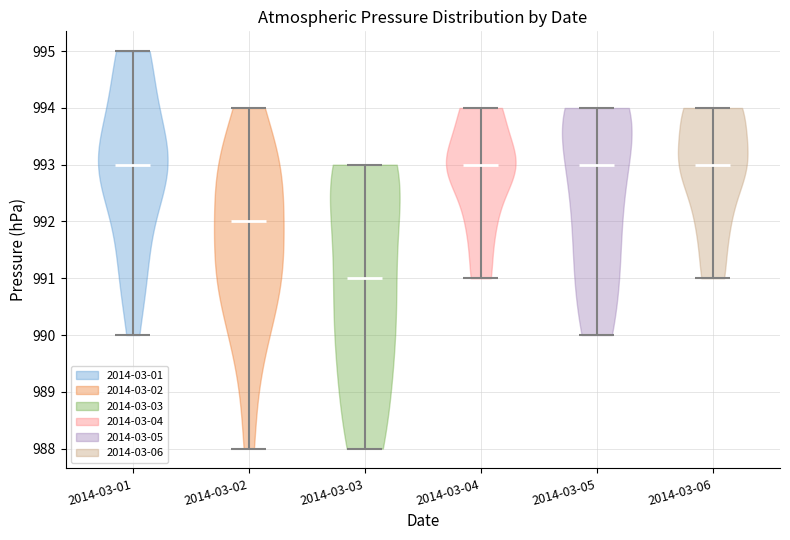

Reading left to right, read every violin against the y-axis: where its median line is, and the lowest and highest points it reaches. The values are not printed on the chart, so give them approximately, as read against the axis.

2014-03-01: median line 993, lowest point 990, highest point 995
2014-03-02: median line 992, lowest point 988, highest point 994
2014-03-03: median line 991, lowest point 988, highest point 993
2014-03-04: median line 993, lowest point 991, highest point 994
2014-03-05: median line 993, lowest point 990, highest point 994
2014-03-06: median line 993, lowest point 991, highest point 994